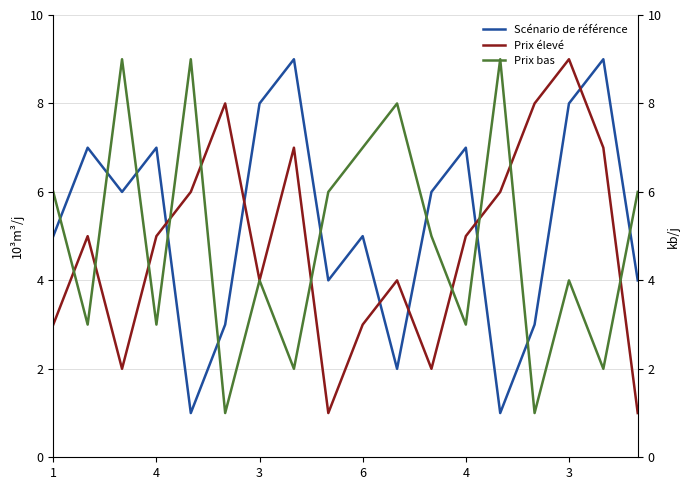

What is the average value of the Scénario de référence series?

5